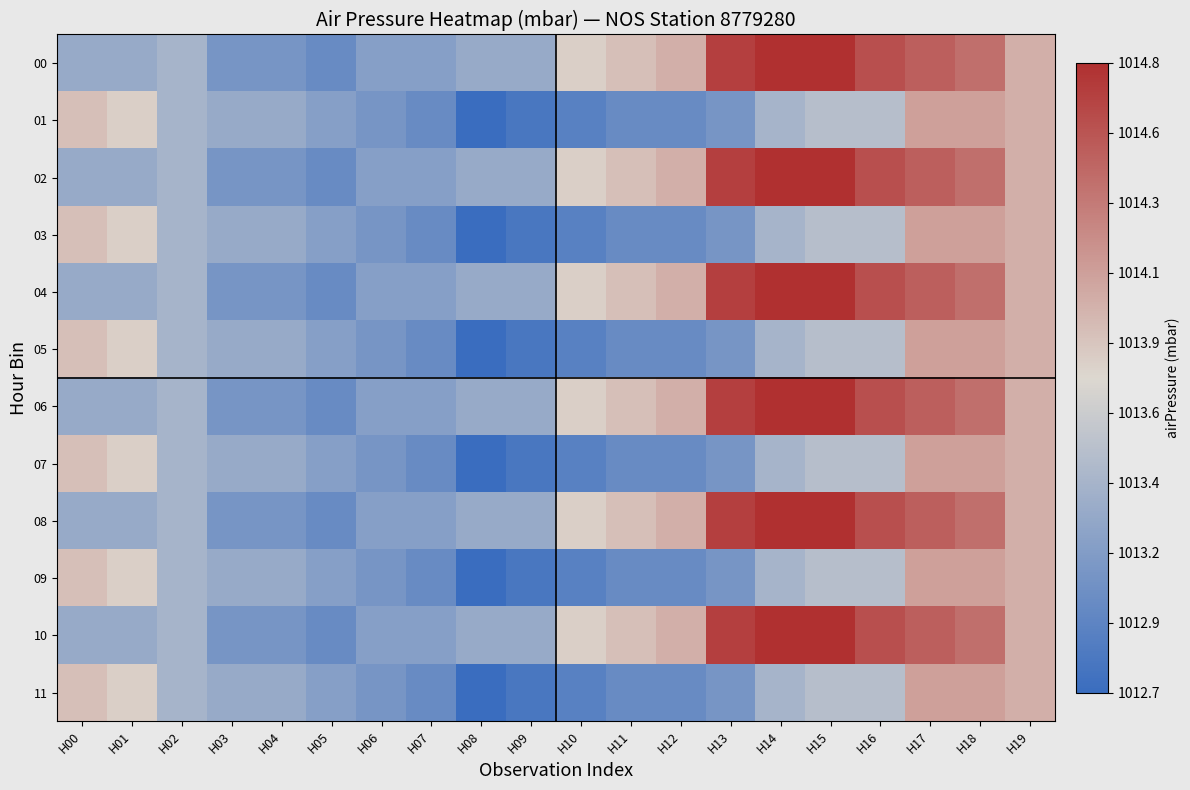

Which series changed the most between H06 and H09?

01